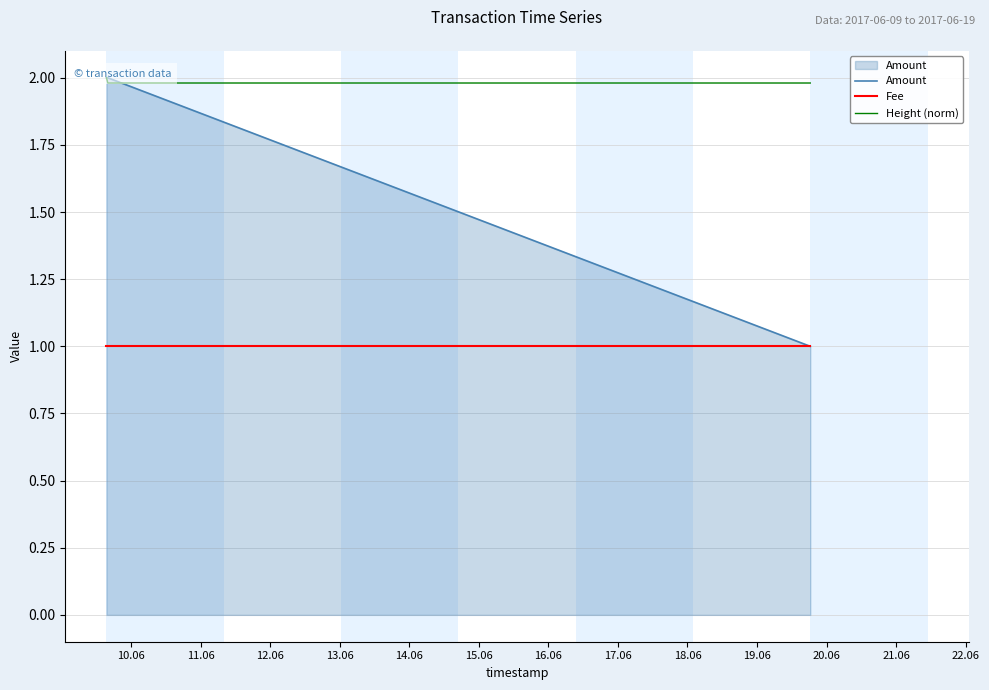

Reading right to left, what are all the values shown in this chart?

Amount: 1.0	2.0	2.0
Fee: 1.0	1.0	1.0
Height (norm): 2.0	2.0	2.0